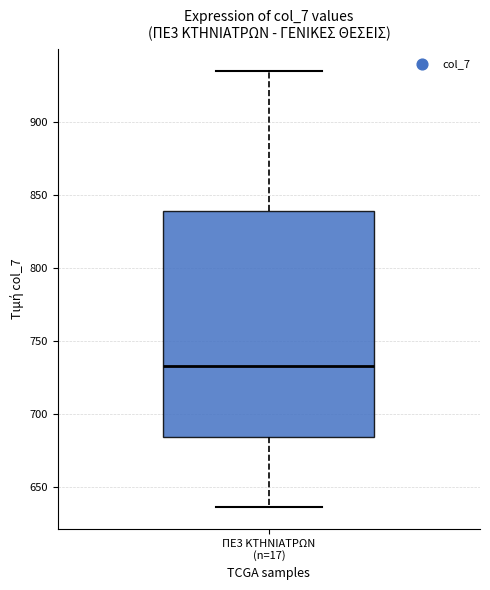

Transcribe this box plot: give where the median line is, the range the box spans, and where the two whiskers end, as read against the y-axis. The values are not printed on the chart, so give them approximately, as read against the axis.

median 735, box 685 to 840, whiskers 635 to 935